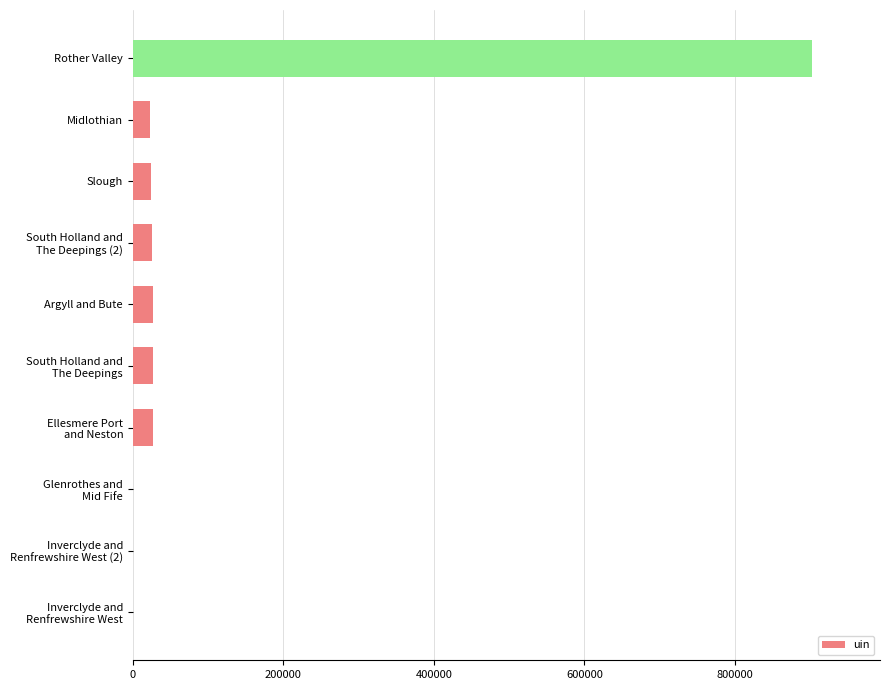

Are the bars grouped side by side (vs. stacked)?

No